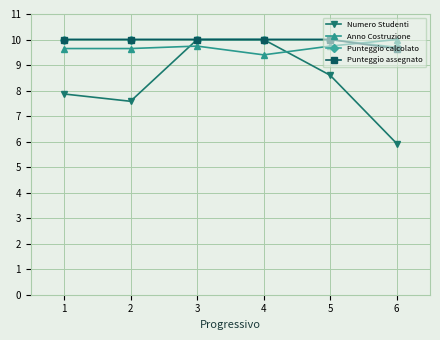

Is the value of Numero Studenti at 2 greater than the value of Anno Costruzione at 5?

No